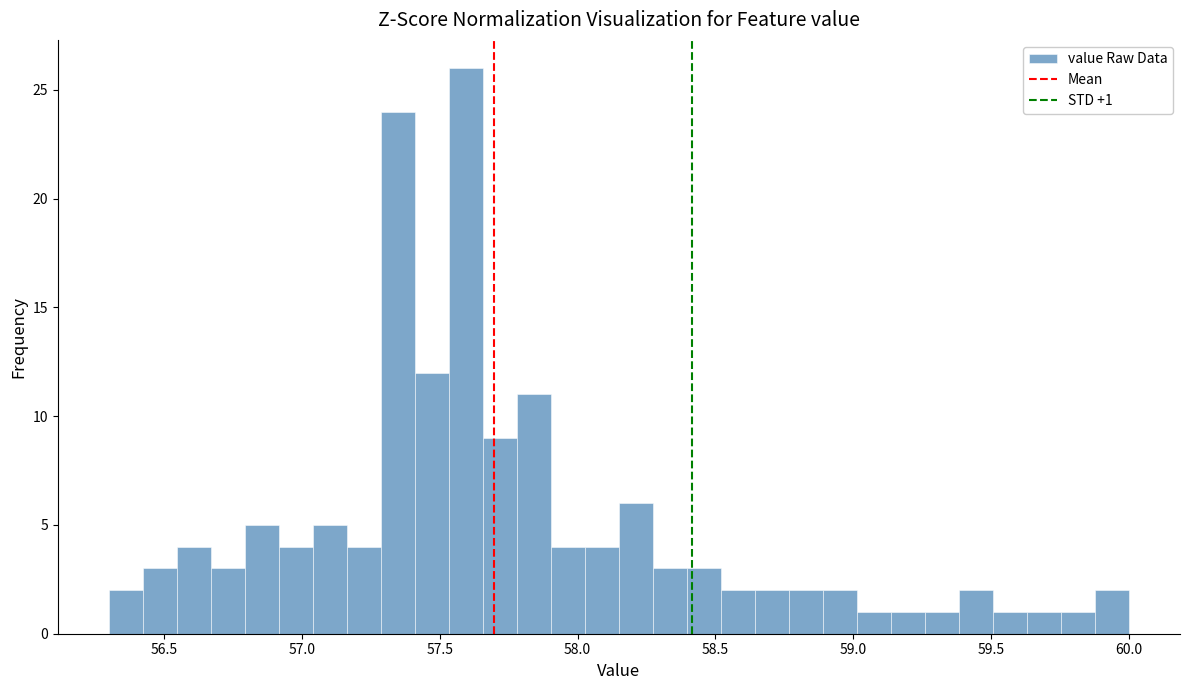

Read against the x-axis, roughly where is the centre of the tallest bar?

57.60